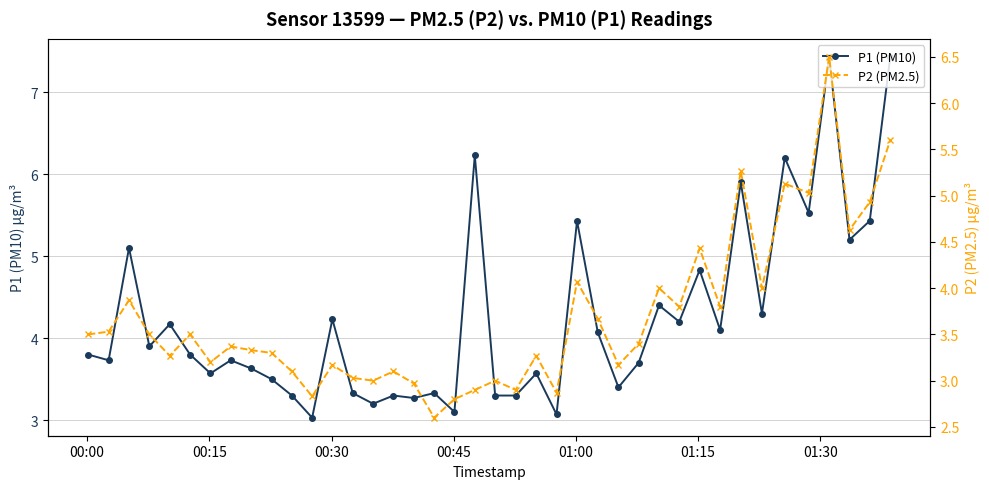

True or false: P2 (PM2.5) and P1 (PM10) intersect in this chart.

False